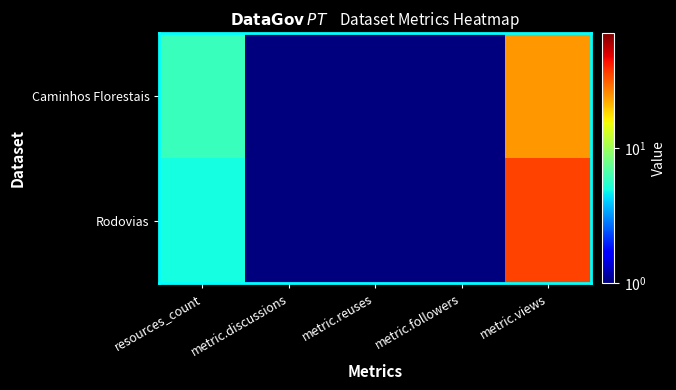

What is the total value across all series at resources_count?

11